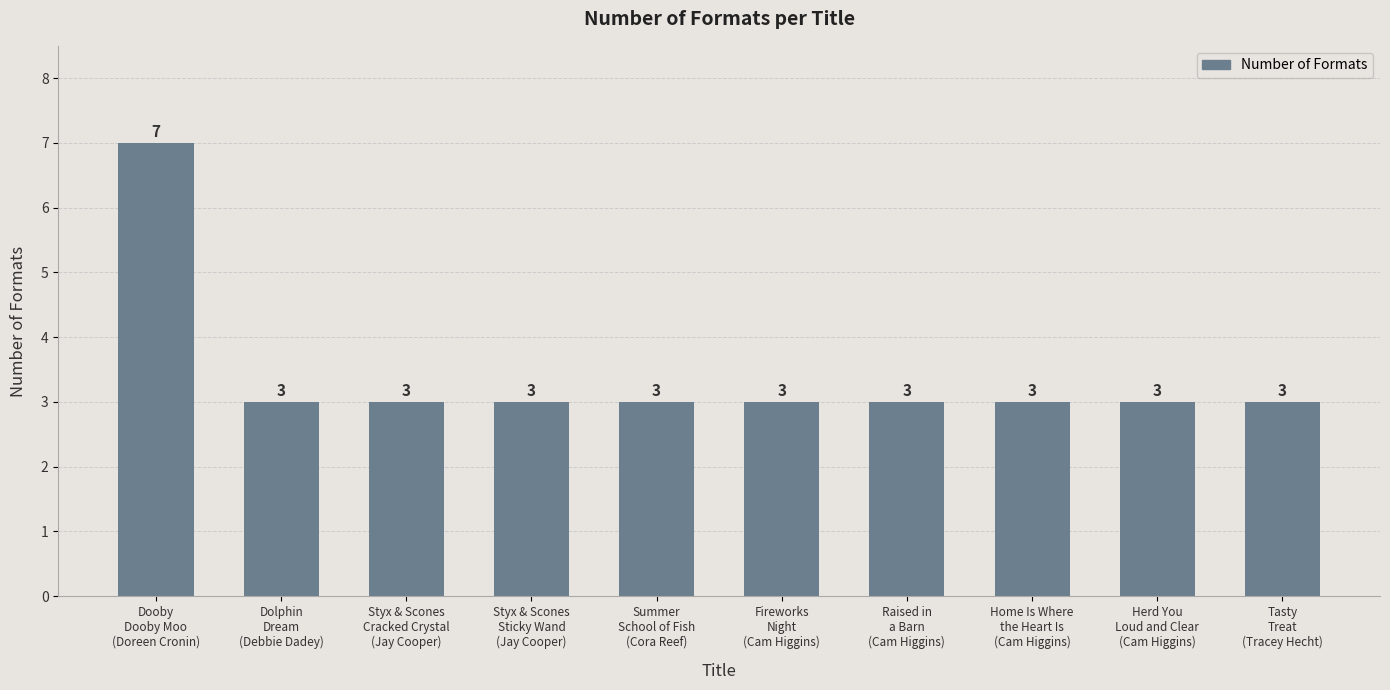

Is it true that the value at Styx & Scones
Cracked Crystal
(Jay Cooper) is 4?

False